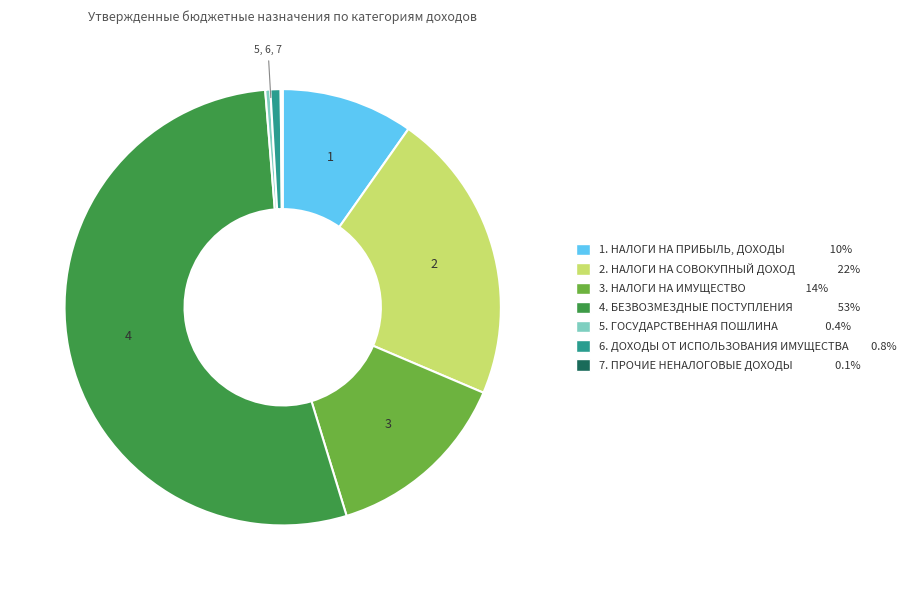

Does any single category account for the majority?

Yes